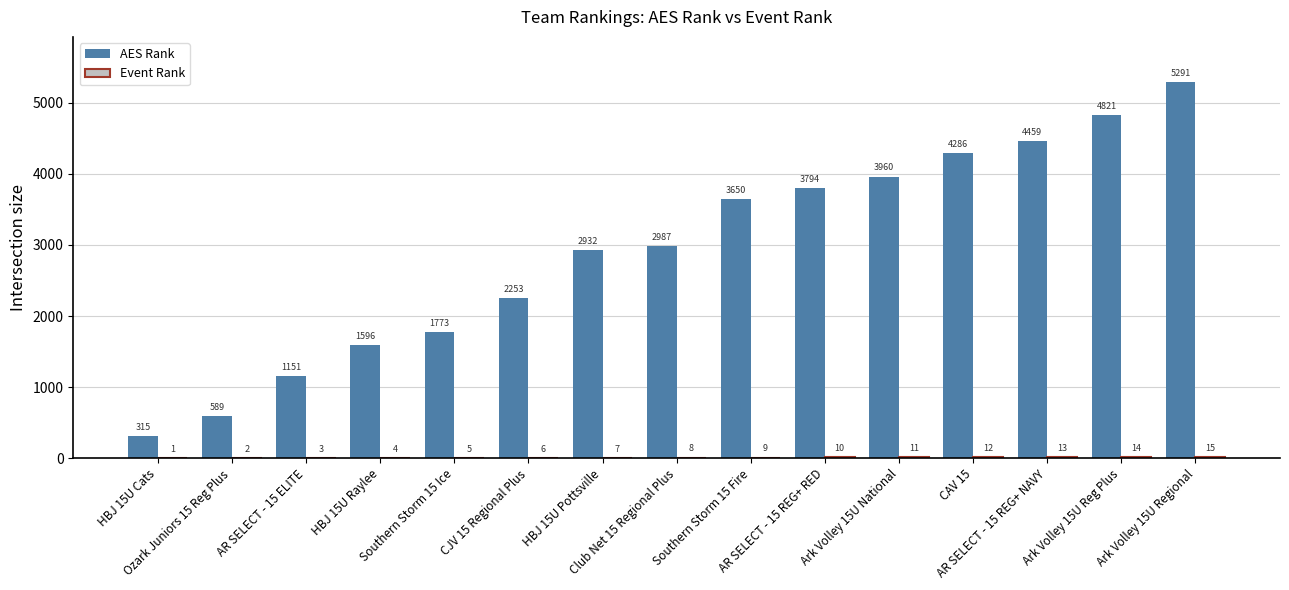

What is the greatest value displayed?

5291